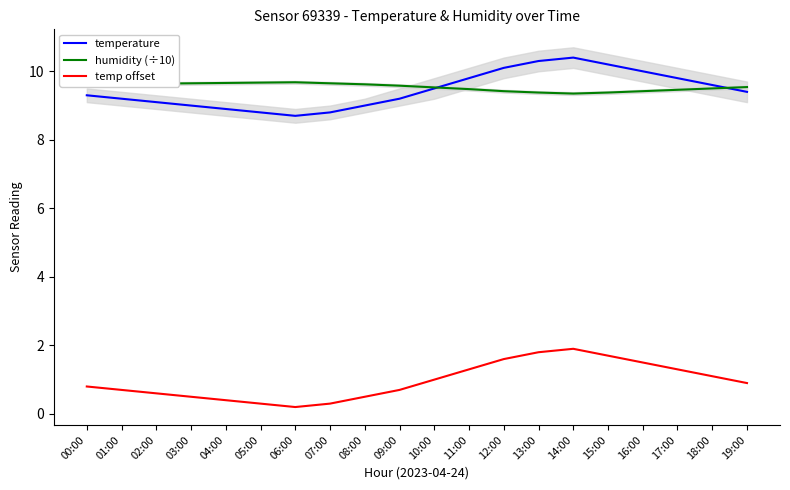

Between 10:00 and 19:00, which series saw the biggest shift?

temperature